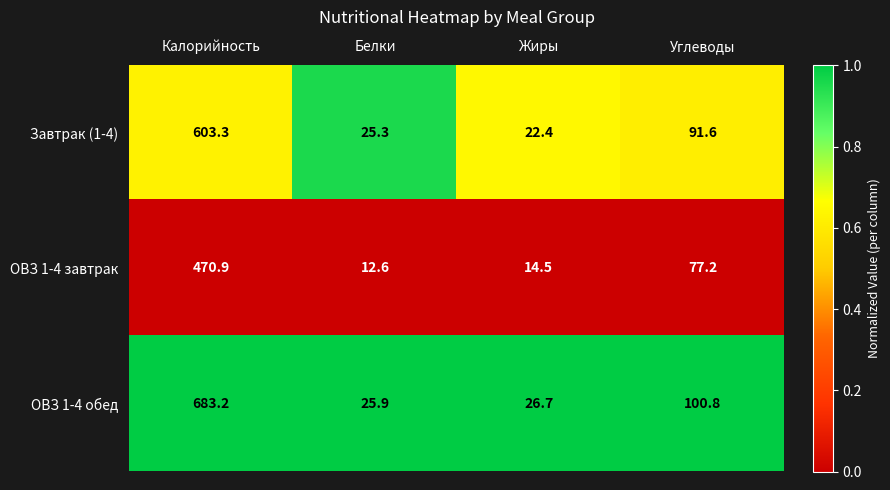

At which label does ОВЗ 1-4 завтрак first exceed 77?

Калорийность